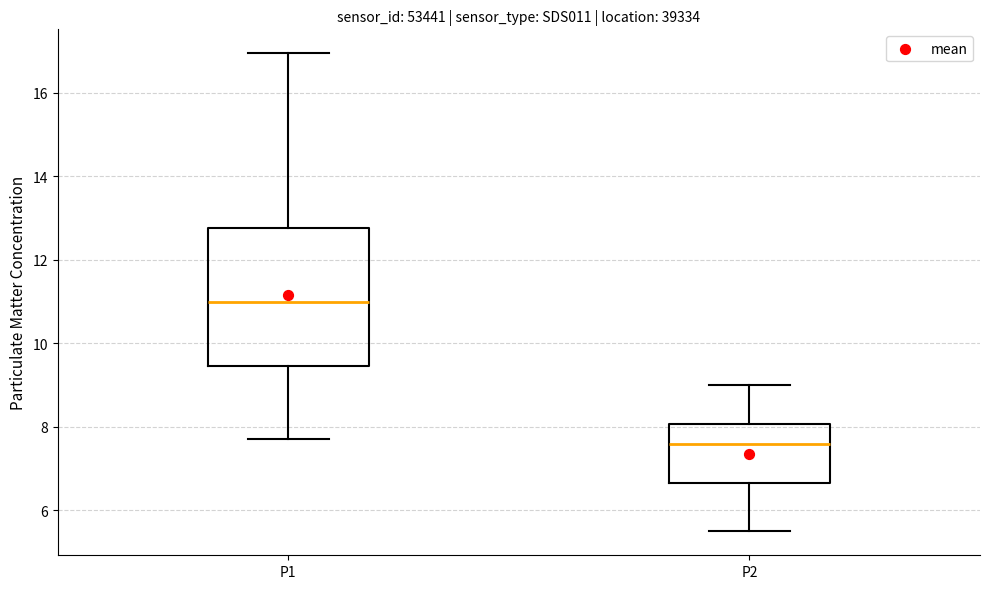

Where does the lower whisker of the box for P1 end on the y-axis? The values are not printed on the chart, so give them approximately, as read against the axis.

7.8